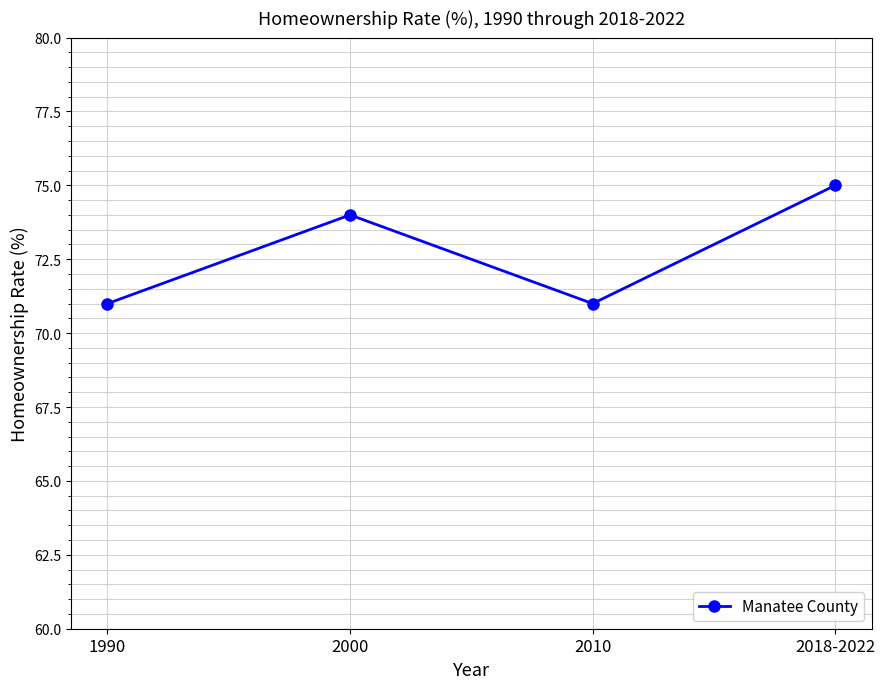

What is the difference between the maximum and minimum values?

4